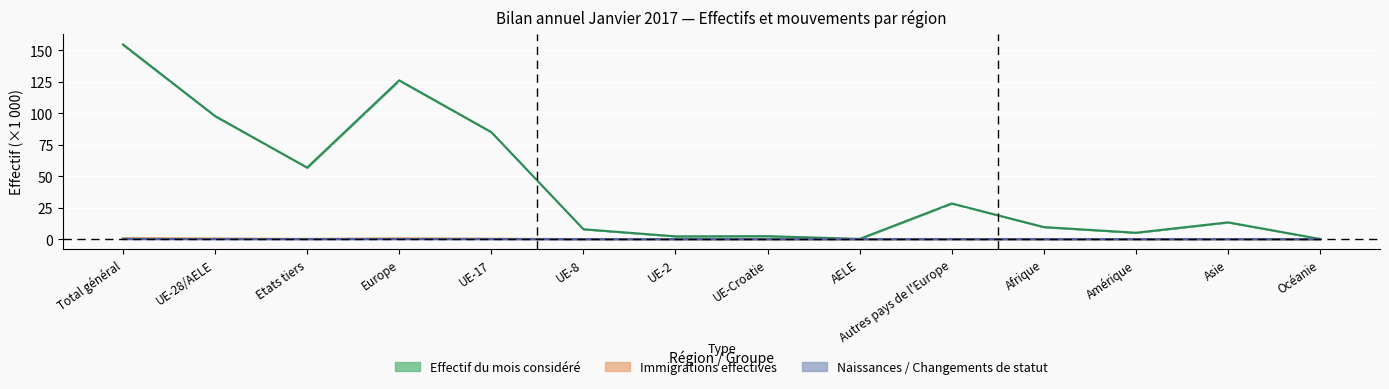

What is the value of the Effectif fin année précédente point at the 13th from the left?

0.1